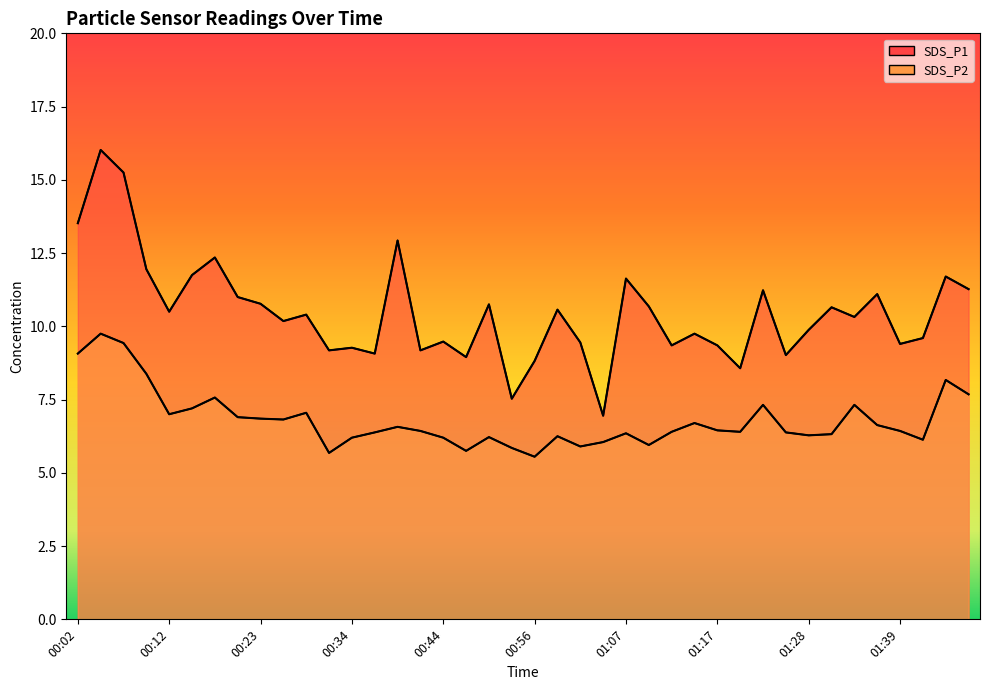

Which series has the largest range (max minus min)?

SDS_P1